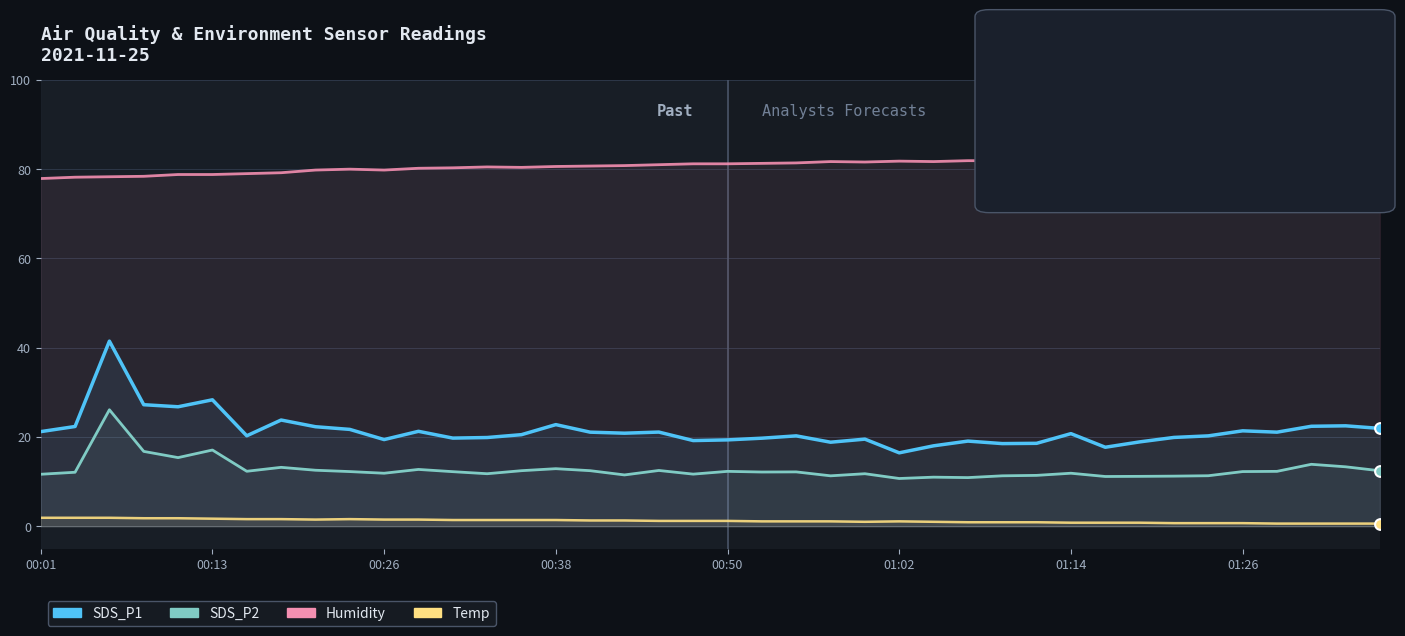

Which series contains the highest Y value?

Humidity